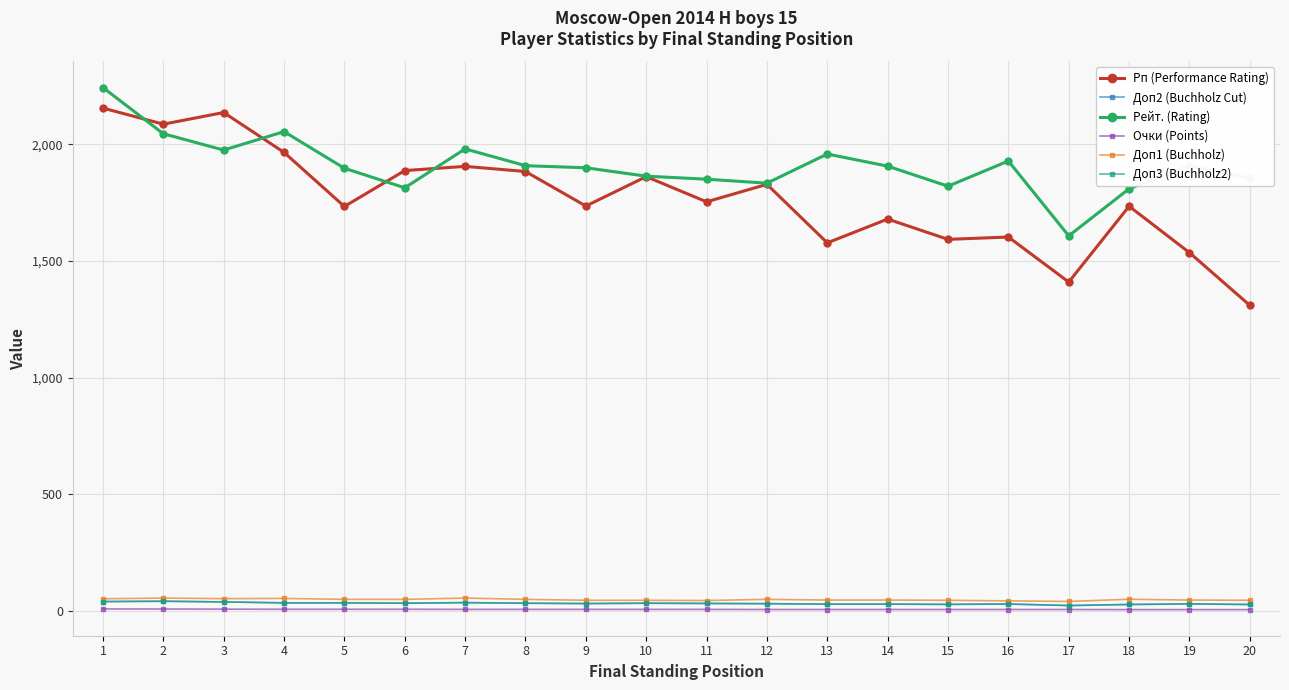

Is this an area chart (filled region under the line)?

No